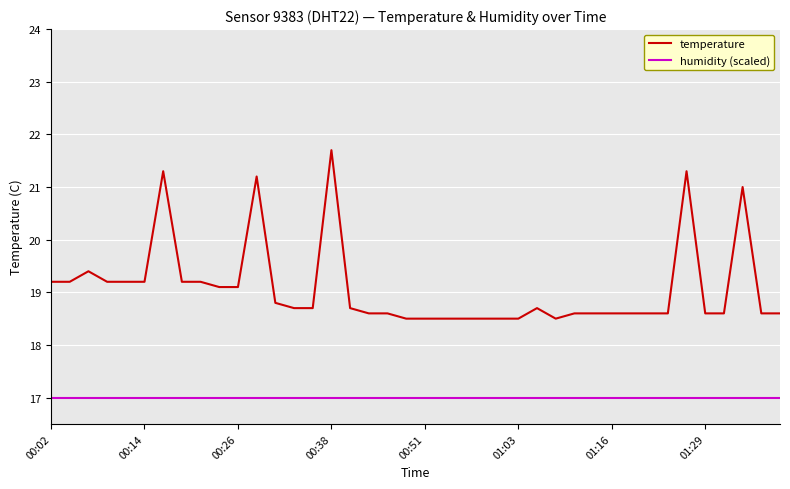

True or false: humidity (scaled) and temperature intersect in this chart.

False